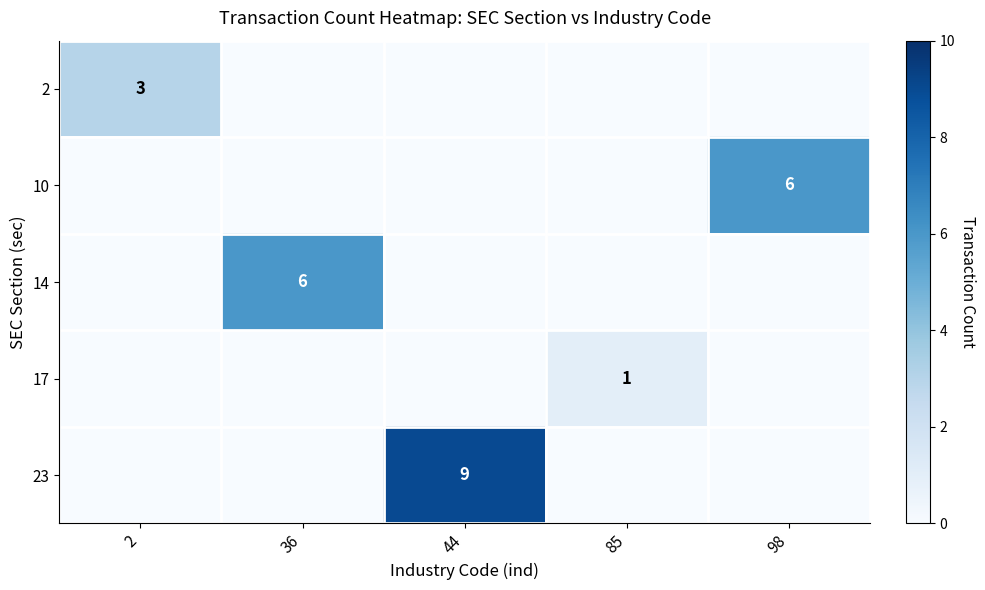

The value of 10 at 98 is 9. True or false?

False